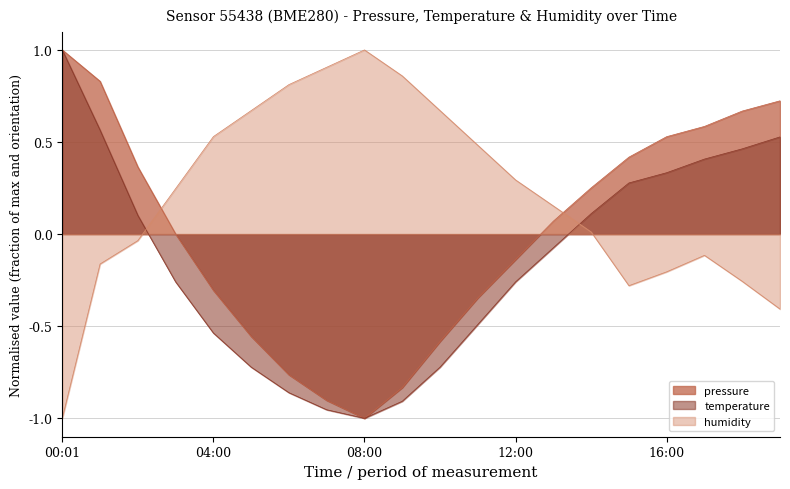

Where is the first local minimum for temperature?

08:00